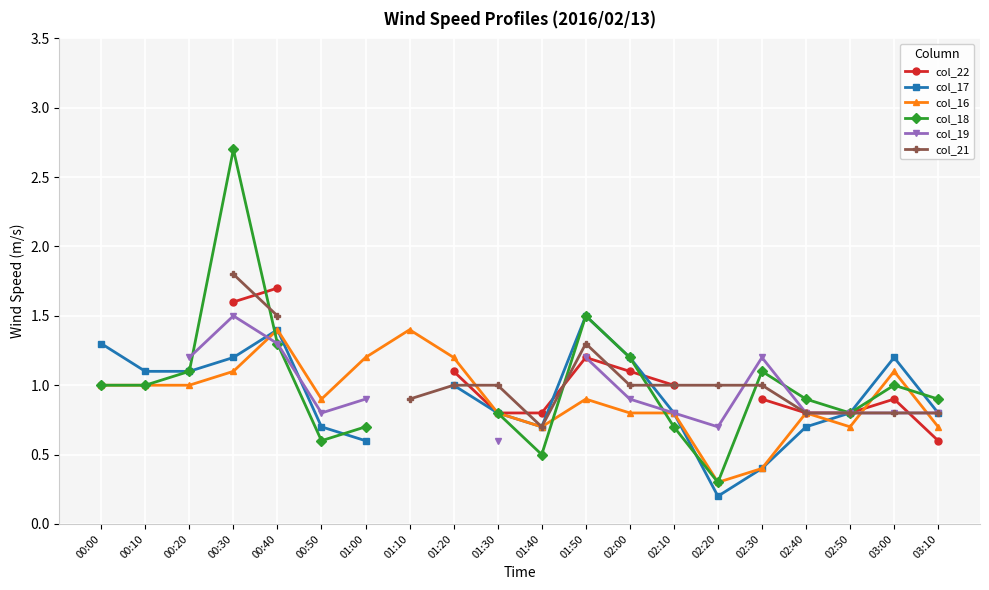

What is the label of the 8th point from the left?

01:10